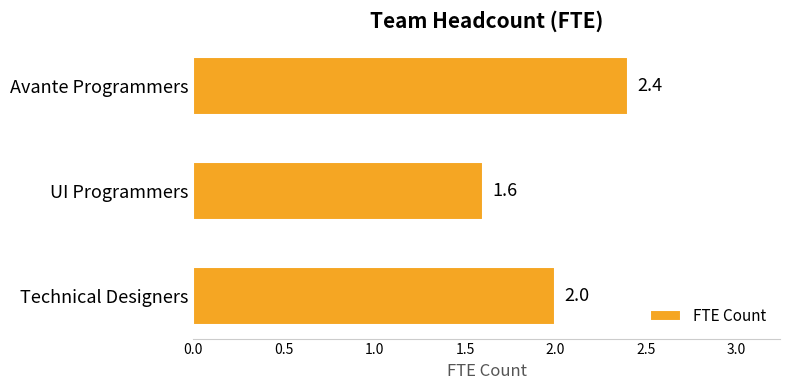

What is the change in value from Avante Programmers to Technical Designers?

-0.4